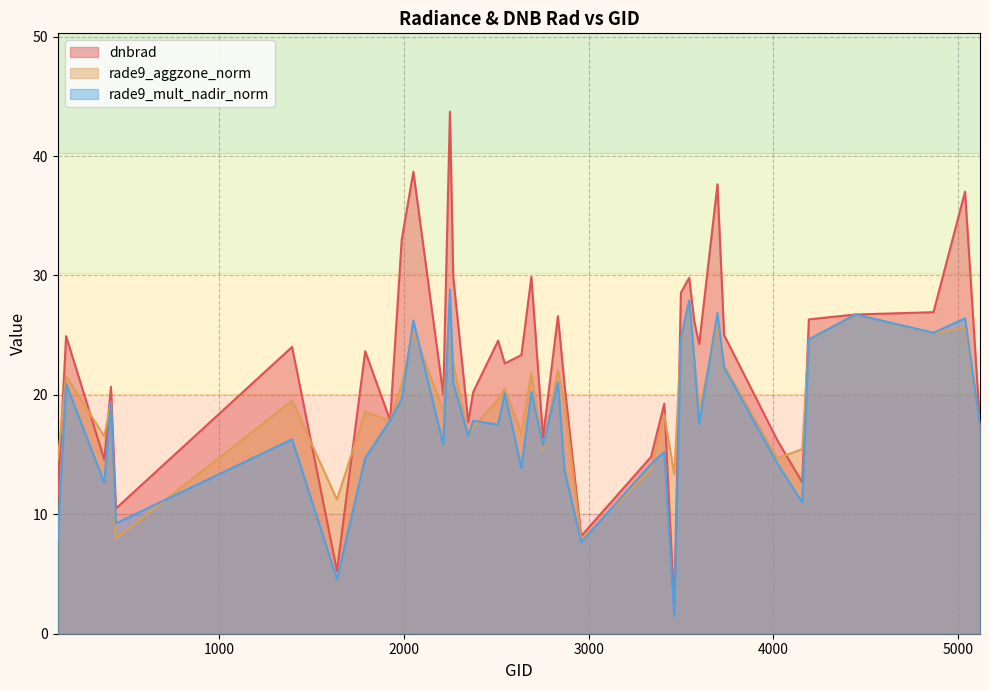

At which category does dnbrad reach its first local peak?

170